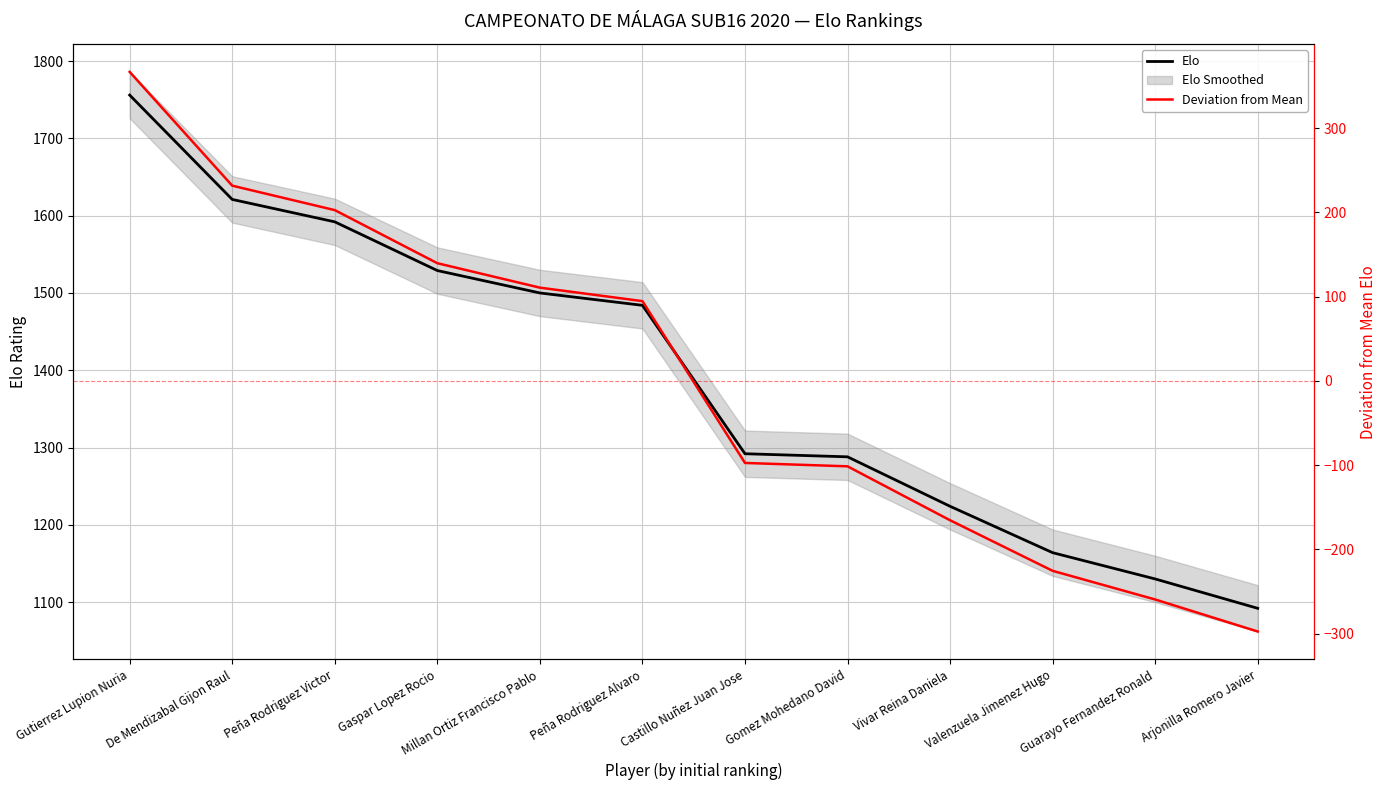

List the series in order of their peak value, highest first.

Elo, Deviation from Mean